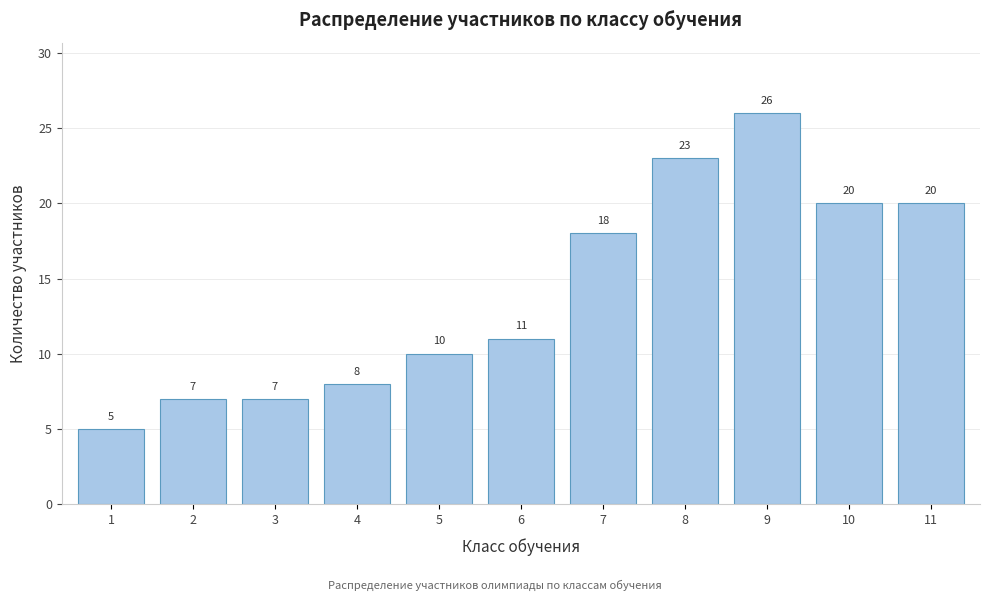

Reading right to left, what are all the values shown in this chart?

11=20	10=20	9=26	8=23	7=18	6=11	5=10	4=8	3=7	2=7	1=5